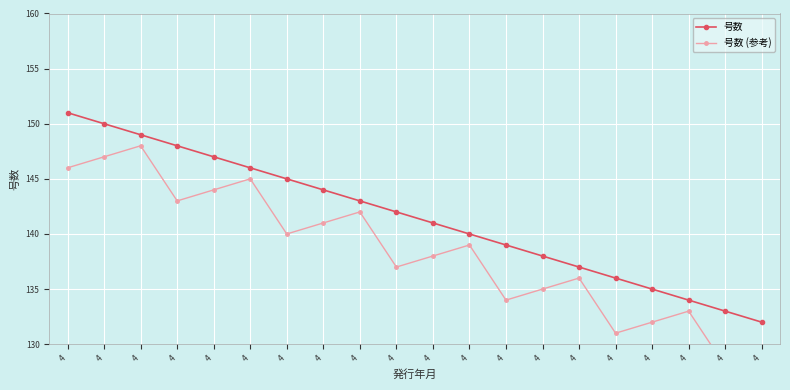

Reading left to right, transcribe all the data shown in this chart.

号数: 4=151	4=150	4=149	4=148	4=147	4=146	4=145	4=144	4=143	4=142	4=141	4=140	4=139	4=138	4=137	4=136	4=135	4=134	4=133	4=132
号数 (参考): 4=146	4=147	4=148	4=143	4=144	4=145	4=140	4=141	4=142	4=137	4=138	4=139	4=134	4=135	4=136	4=131	4=132	4=133	4=128	4=129